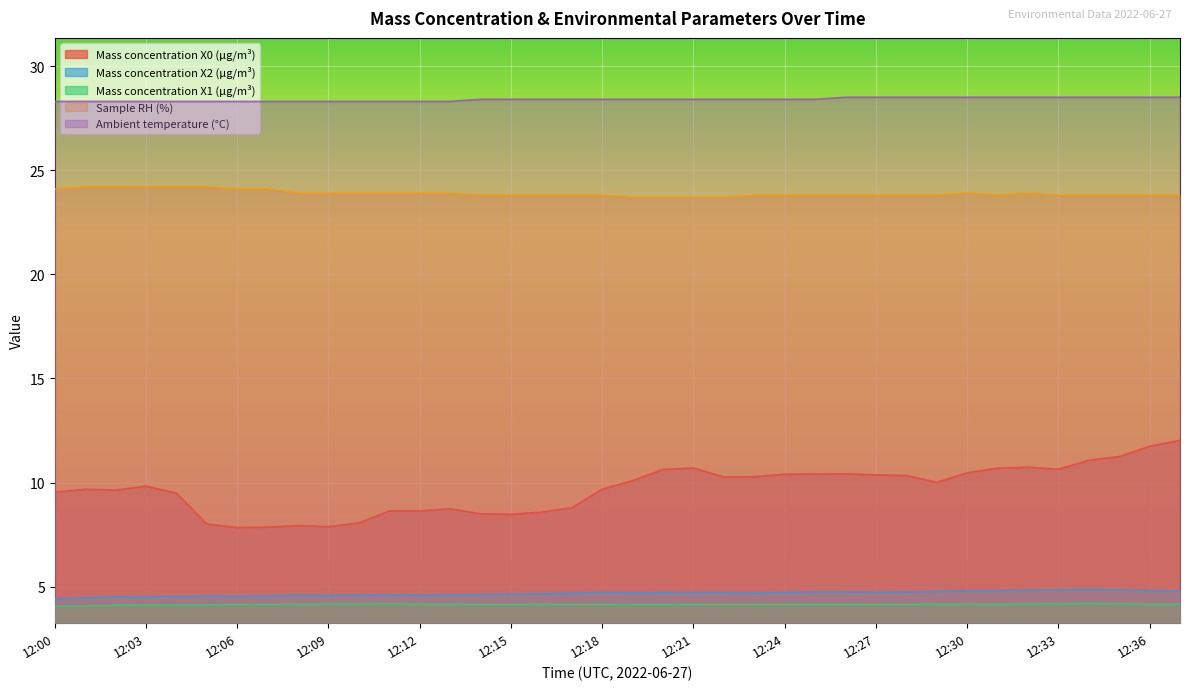

List the series in order of their peak value, lowest first.

Mass concentration X1 (μg/m³), Mass concentration X2 (μg/m³), Mass concentration X0 (μg/m³), Sample RH (%), Ambient temperature (°C)